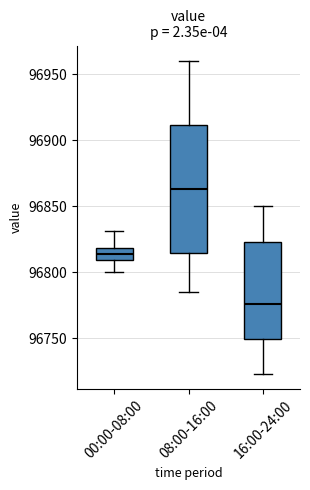

Where does the upper whisker of the box for 00:00-08:00 end on the y-axis? The values are not printed on the chart, so give them approximately, as read against the axis.

96830